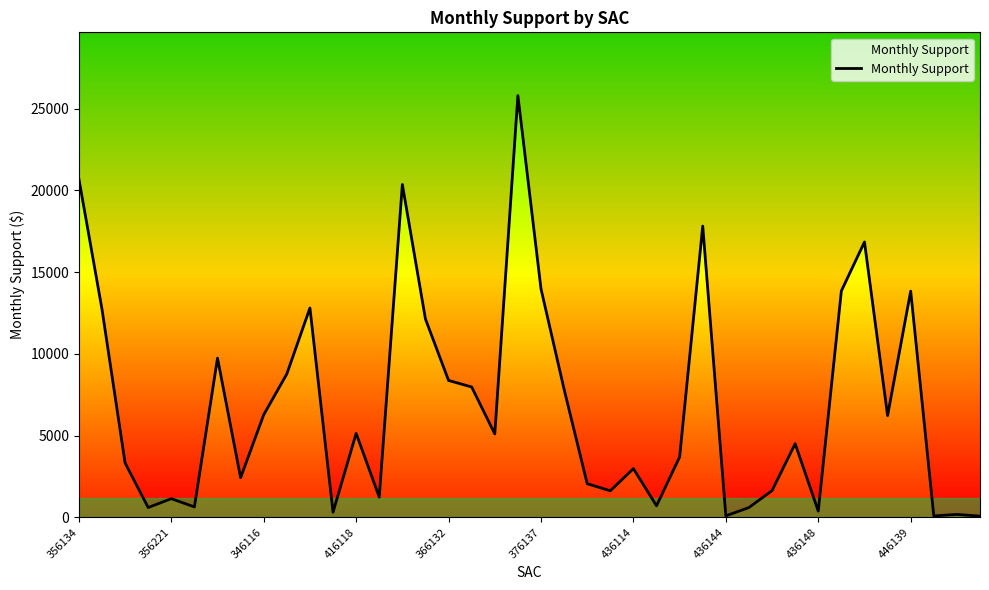

Reading right to left, transcribe all the data shown in this chart.

72.9	176.4	86.3	13839.0	6223.3	16851.0	13854.2	380.6	4502.4	1636.8	596.4	89.6	17823.1	3691.3	706.2	2978.4	1624.5	2056.5	7832.6	13980.9	25806.8	5104.2	7975.0	8375.0	12133.0	20365.8	1233.9	5134.6	314.1	12810.0	8773.4	6278.3	2425.8	9739.2	635.6	1140.3	598.2	3323.8	12737.8	20709.8